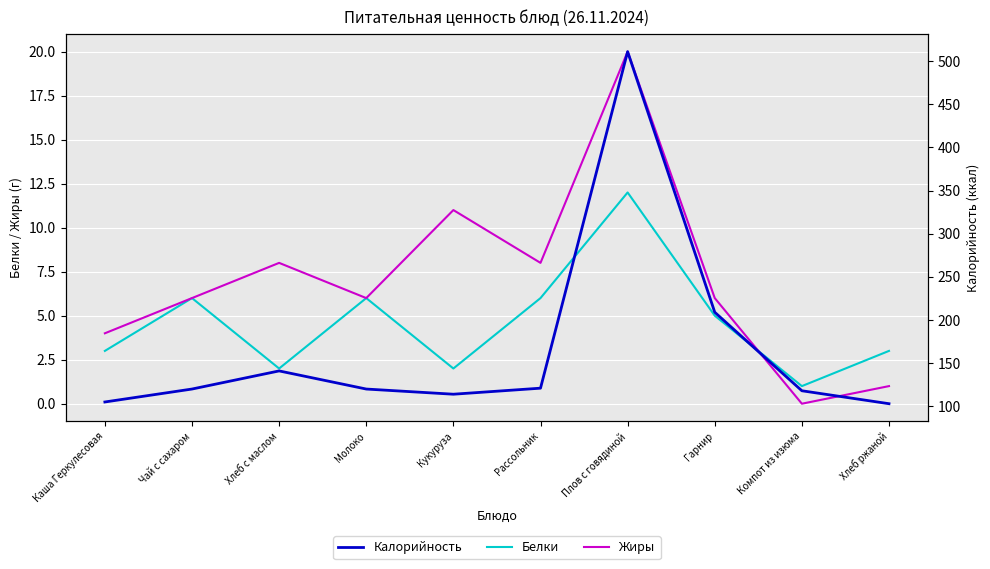

What is the approximate value of Калорийность at Хлеб с маслом, to the nearest 50?

150